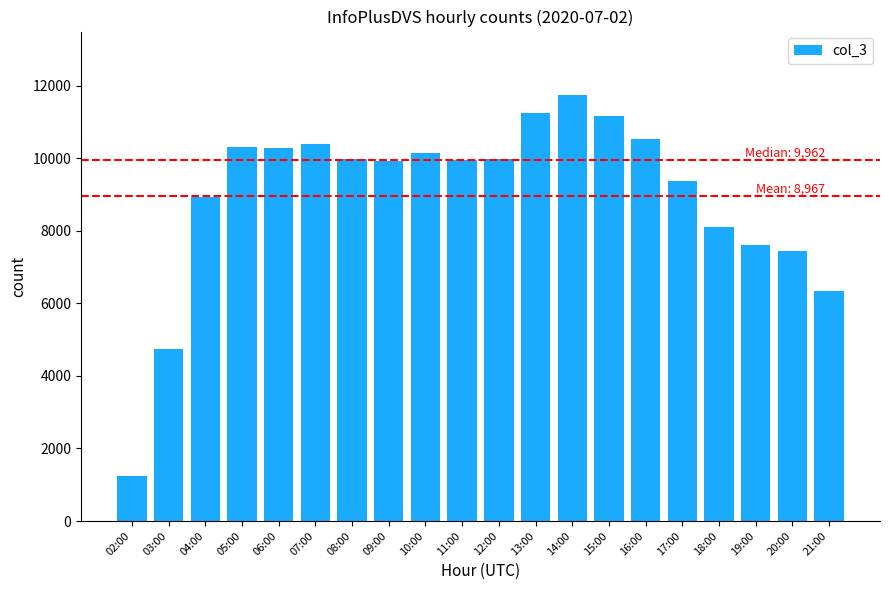

Is it true that the value at 04:00 is 8931?

True